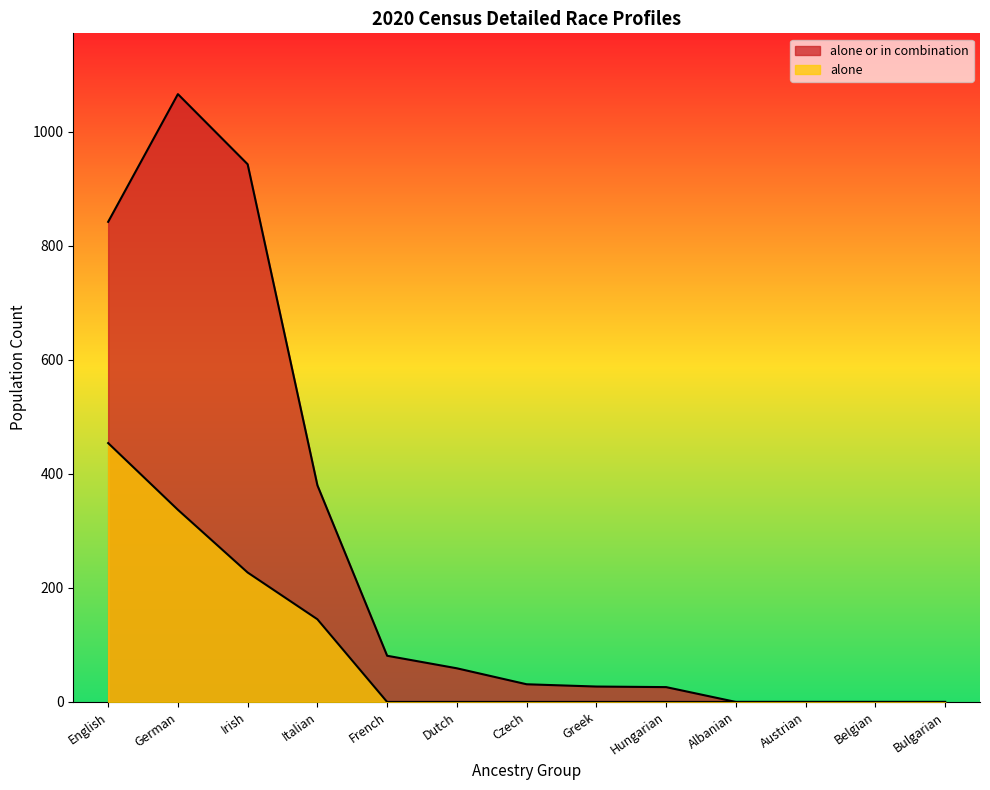

At which label does alone or in combination first exceed 31?

English